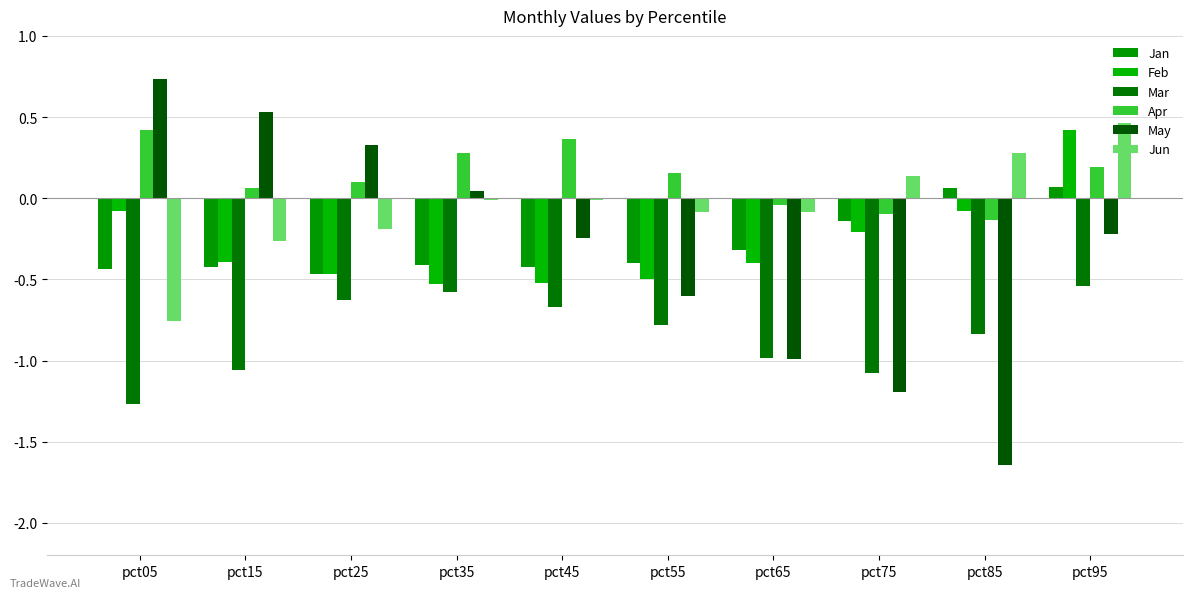

How many values in May are above zero?

4